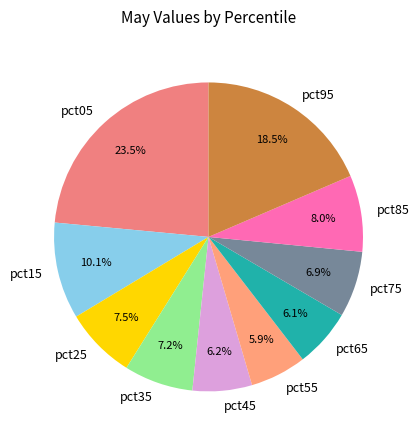

The pct45 slice represents 12% of the pie. True or false?

False